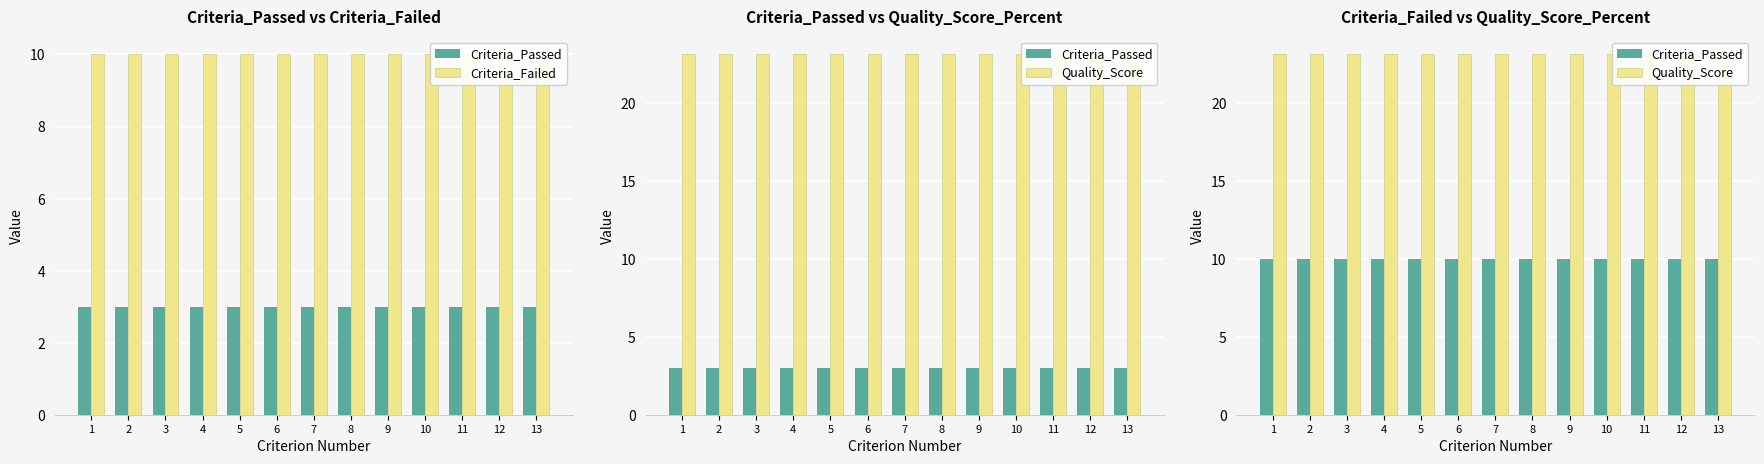

At how many categories does at least one series exceed 17?

13